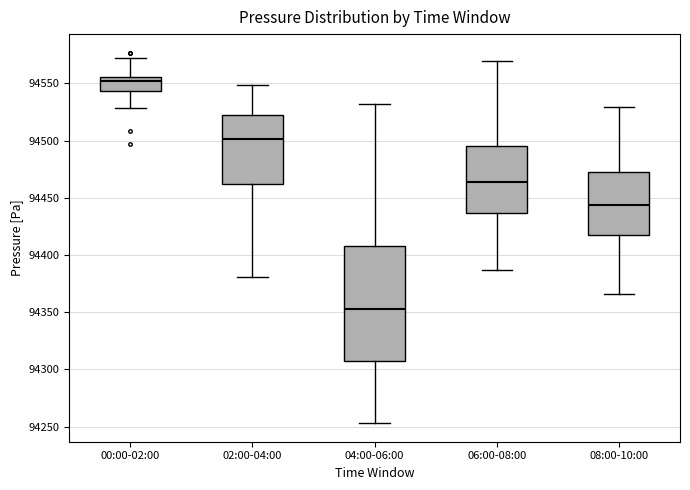

Reading left to right, transcribe this box plot: for each box, give where its median line is, the range the box spans, and where its two whiskers end, as read against the y-axis. The values are not printed on the chart, so give them approximately, as read against the axis.

00:00-02:00: median 94550, box 94545 to 94555, whiskers 94530 to 94570
02:00-04:00: median 94500, box 94460 to 94520, whiskers 94380 to 94550
04:00-06:00: median 94355, box 94310 to 94410, whiskers 94255 to 94530
06:00-08:00: median 94465, box 94435 to 94495, whiskers 94385 to 94570
08:00-10:00: median 94445, box 94415 to 94475, whiskers 94365 to 94530